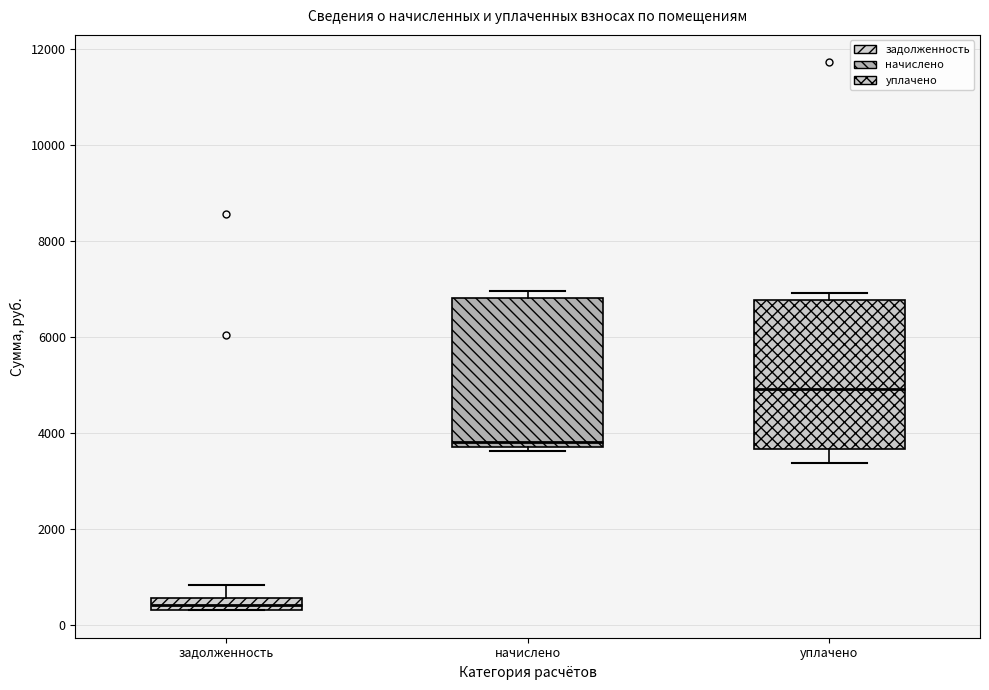

Where does the upper whisker of the box for задолженность end on the y-axis? The values are not printed on the chart, so give them approximately, as read against the axis.

800